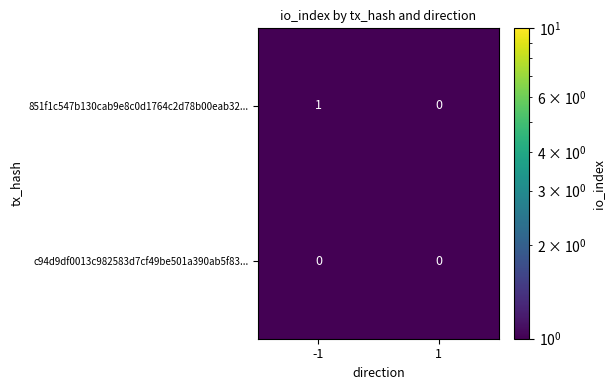

How many data points does each series have?

2